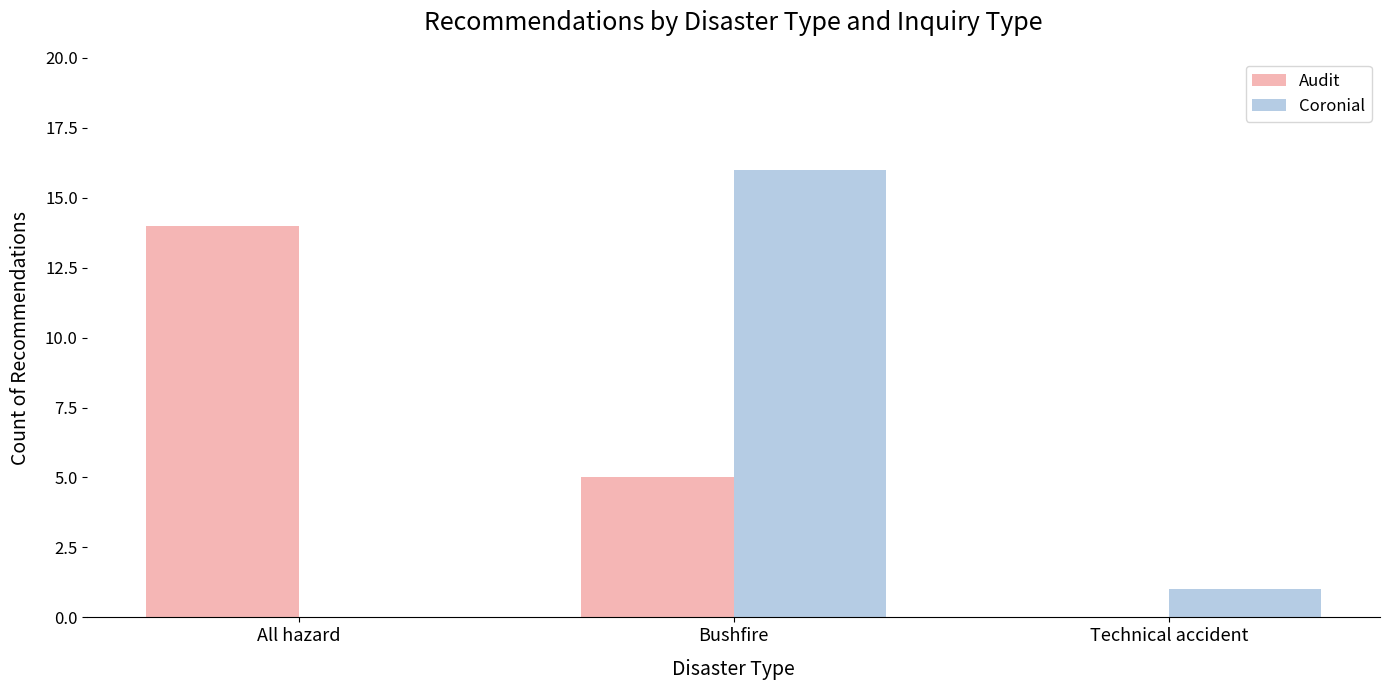

Count the Audit values in the range 0 to 14.

3